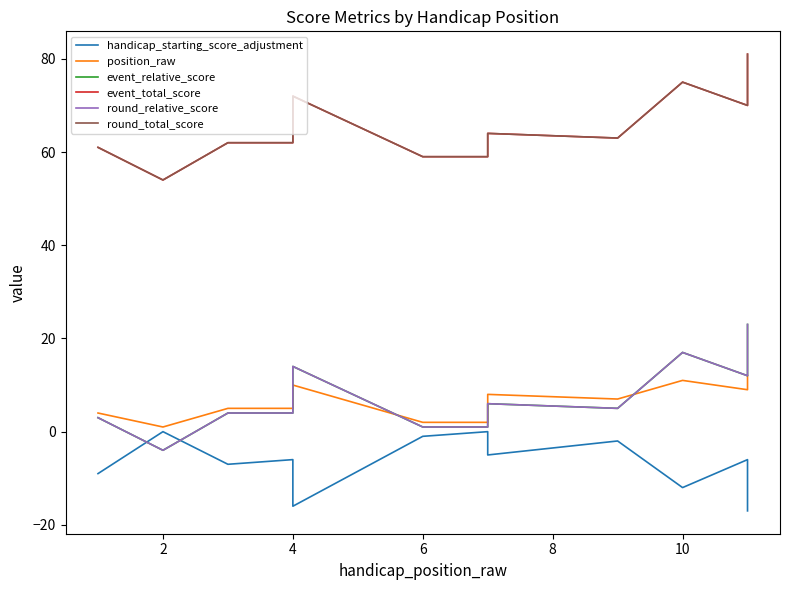

How many interior local valleys does the position_raw series have?

3